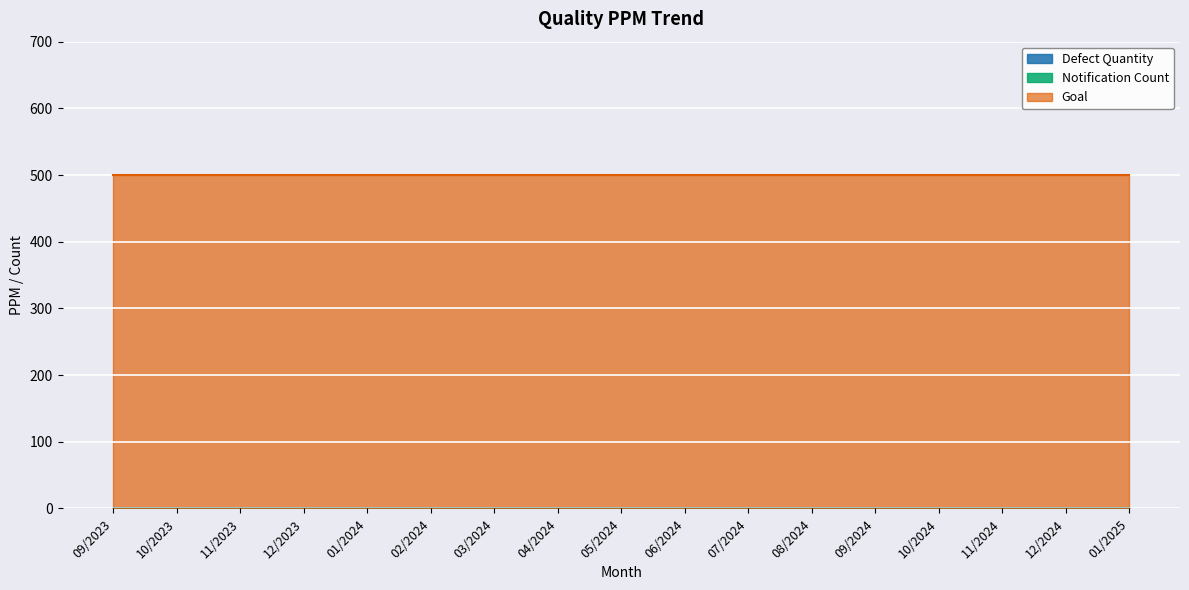

Which has a higher value, 12/2024 or 10/2024?

12/2024